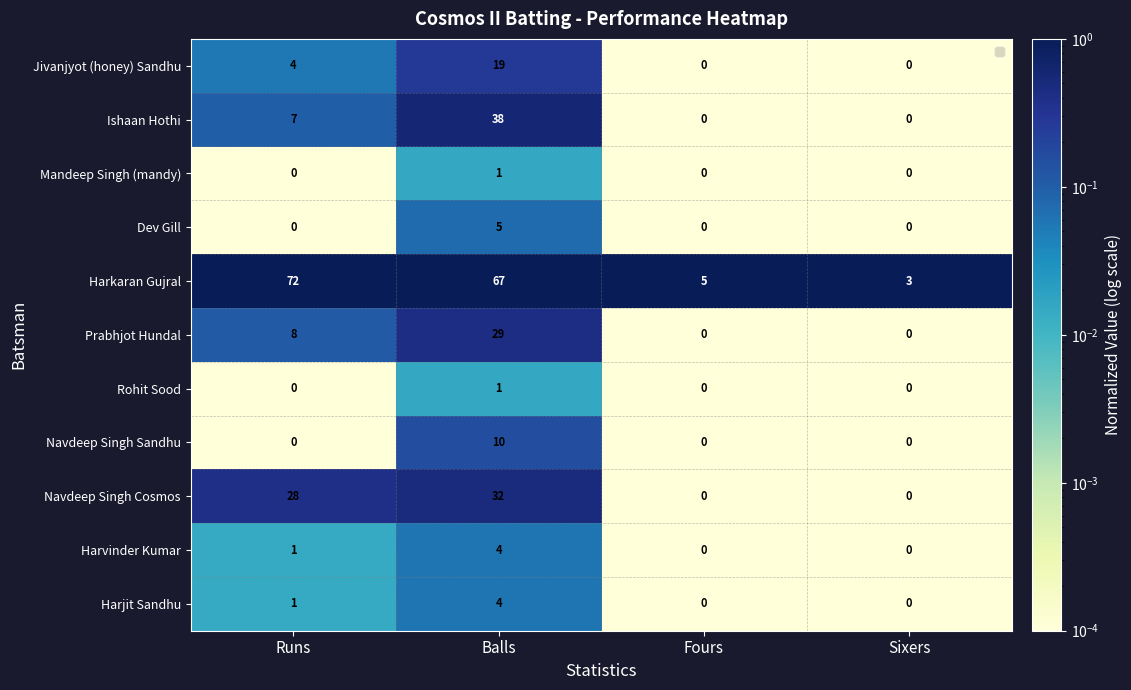

What is the difference between the Ishaan Hothi values at Sixers and Balls?

38